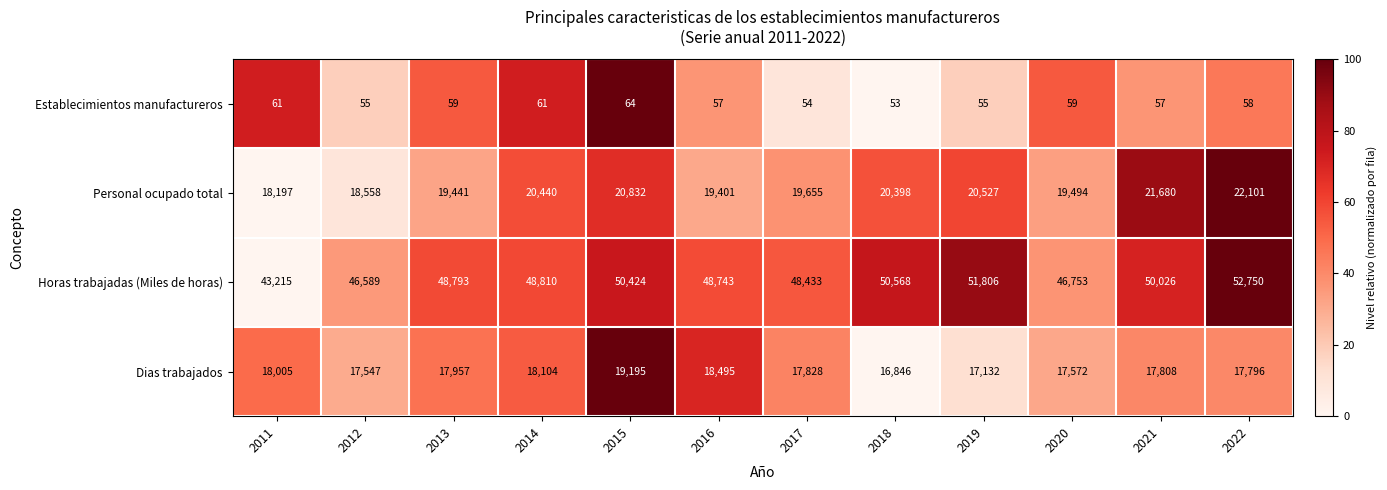

Which series has the largest total across all categories?

Horas trabajadas (Miles de horas)